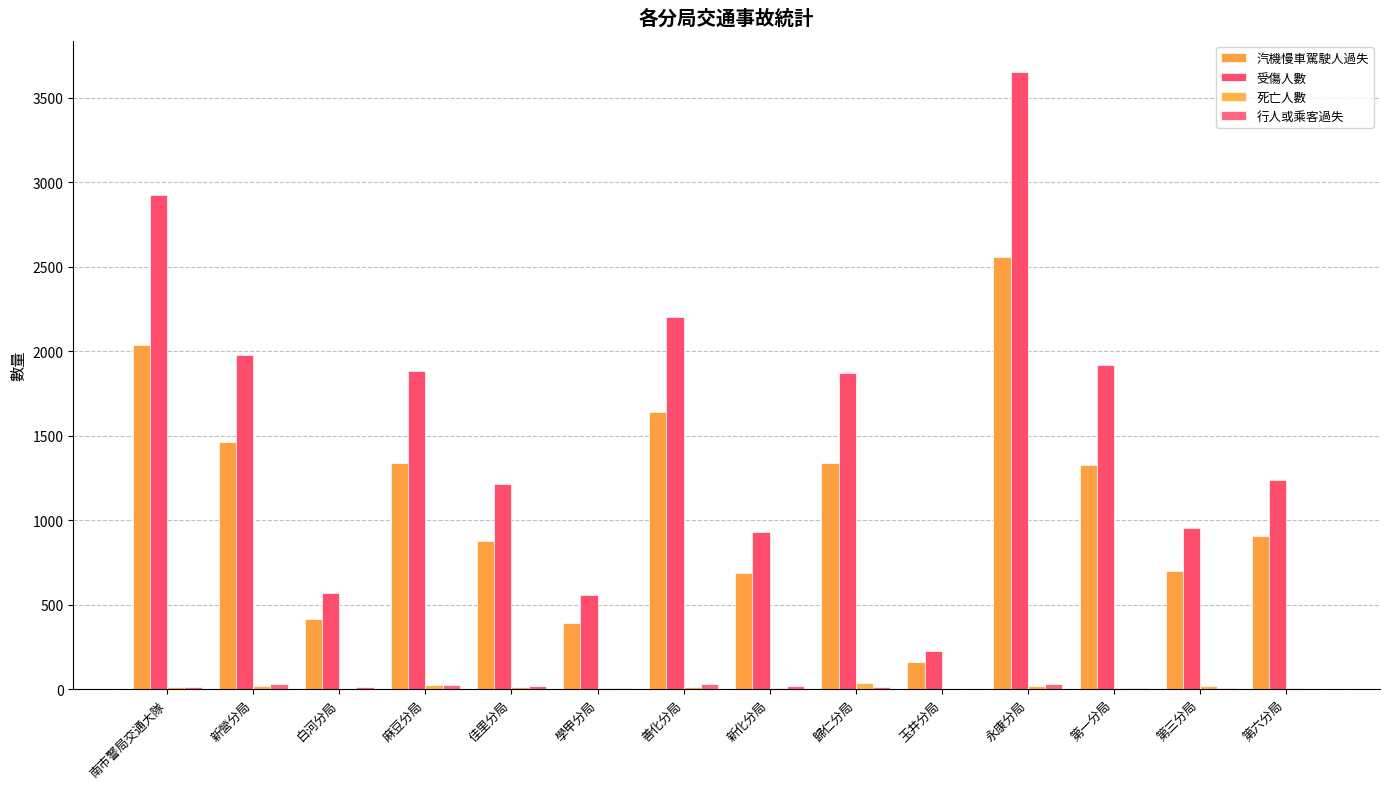

Is it true that 受傷人數 equals 376 at 第三分局?

False